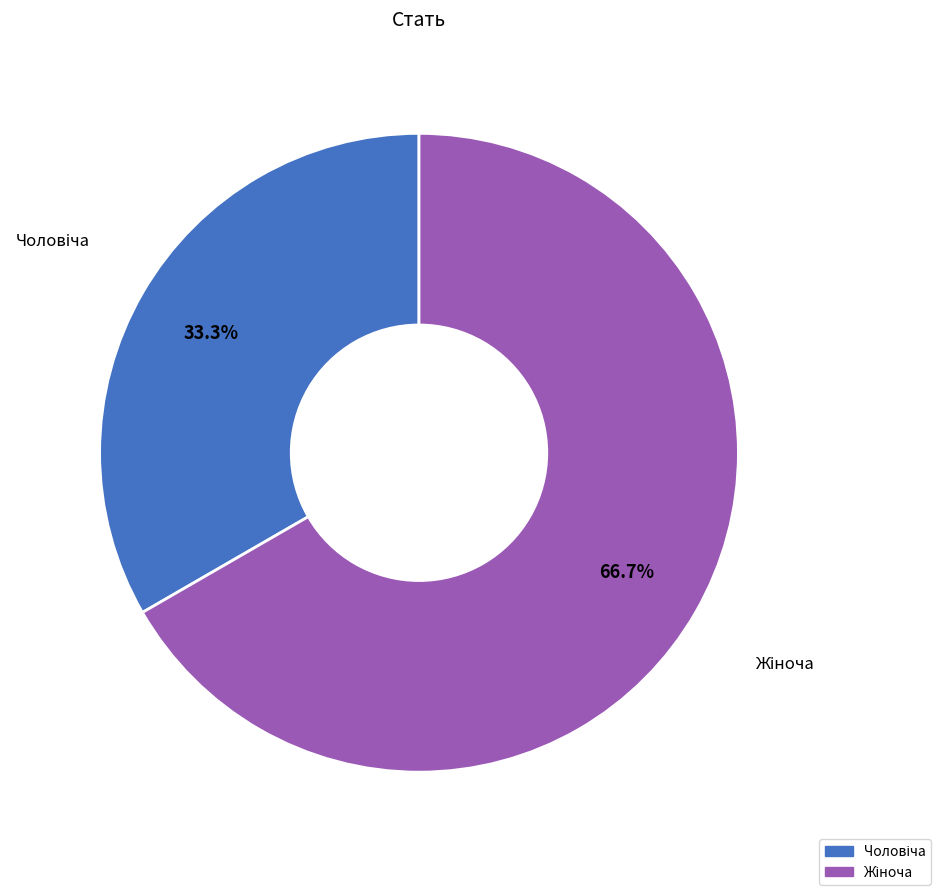

Does any single category account for the majority?

Yes